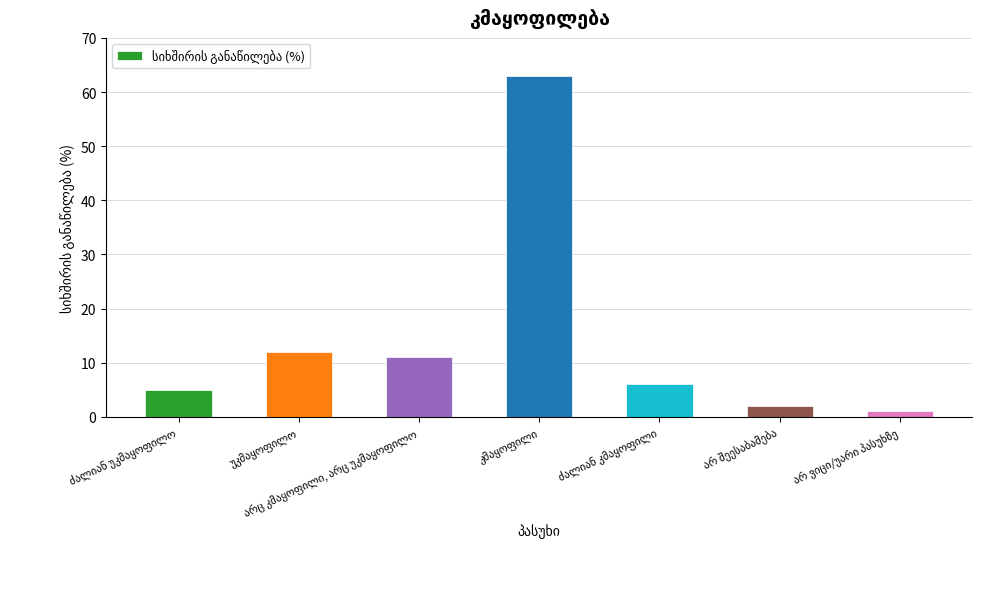

What is the difference between the second highest and minimum values?

11